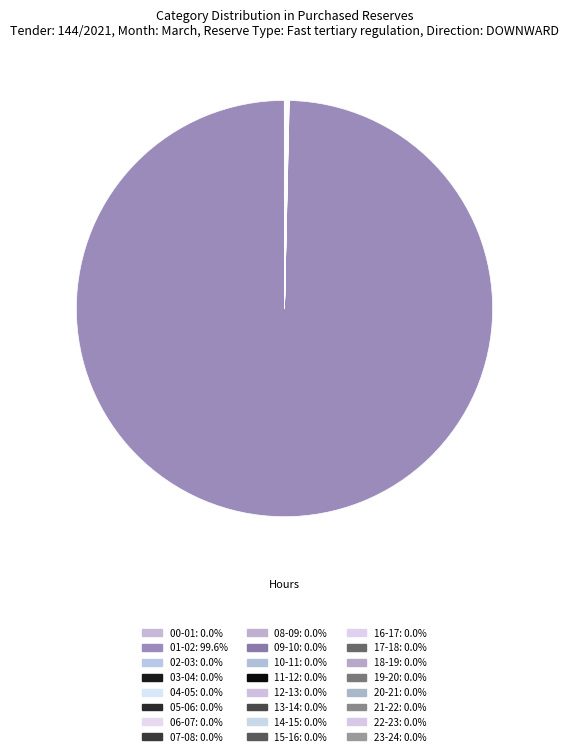

True or false: 17-18 accounts for 1% of the total.

False